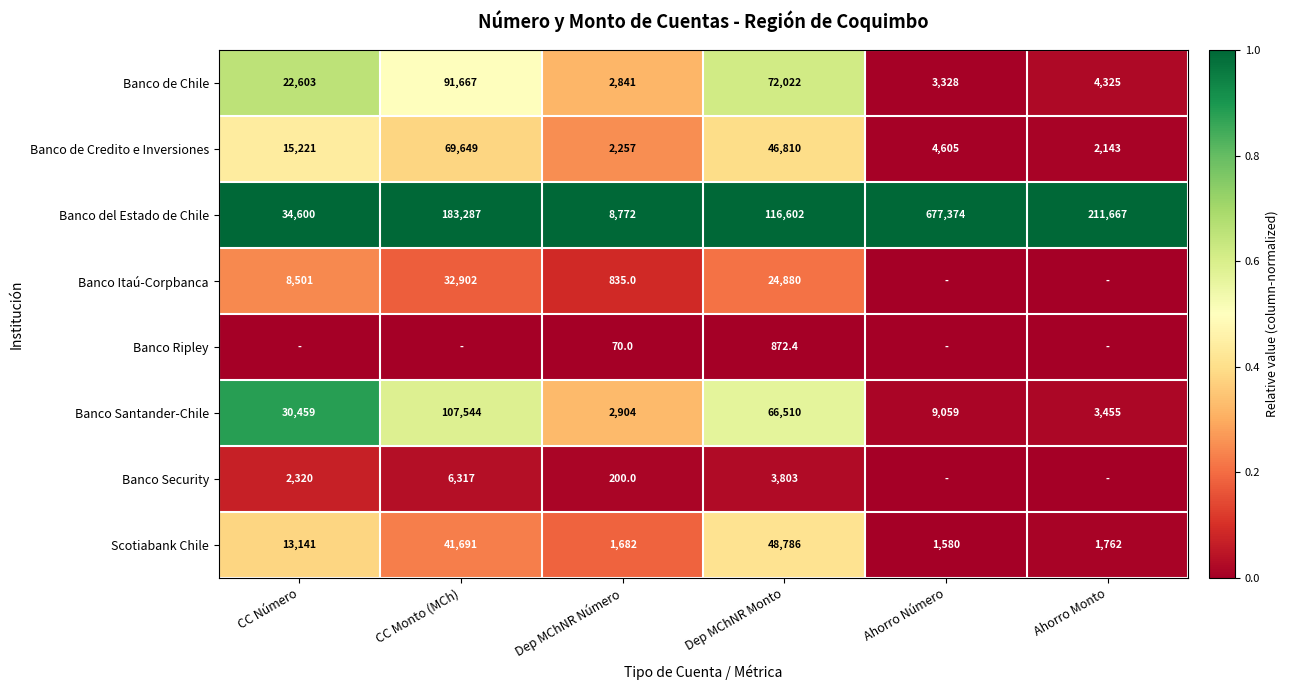

How many distinct data groups are displayed?

8